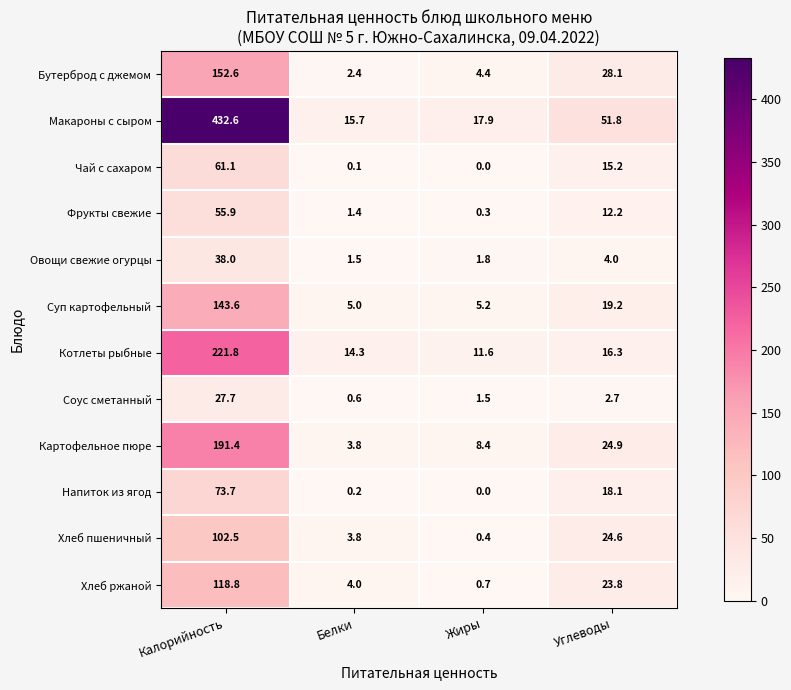

Rank the series at Калорийность from lowest to highest value.

Соус сметанный, Овощи свежие огурцы, Фрукты свежие, Чай с сахаром, Напиток из ягод, Хлеб пшеничный, Хлеб ржаной, Суп картофельный, Бутерброд с джемом, Картофельное пюре, Котлеты рыбные, Макароны с сыром